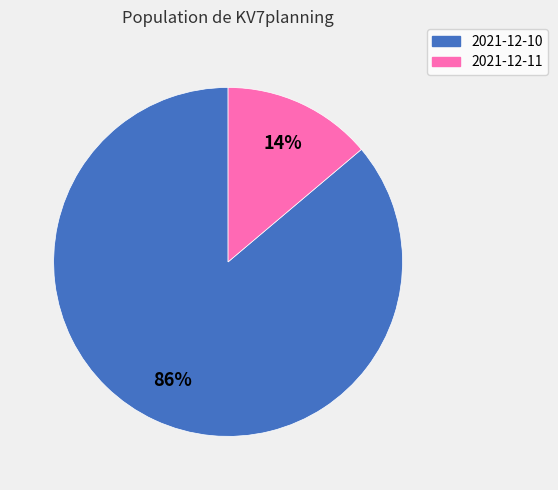

True or false: 2021-12-10 accounts for 86% of the total.

True